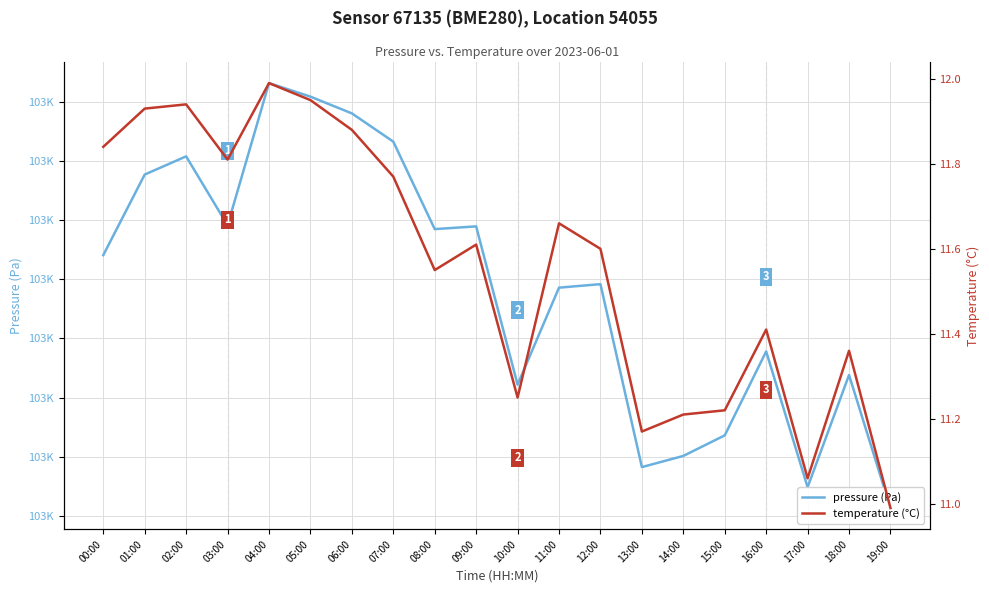

Which category has the lowest value in the pressure (Pa) series?

19:00